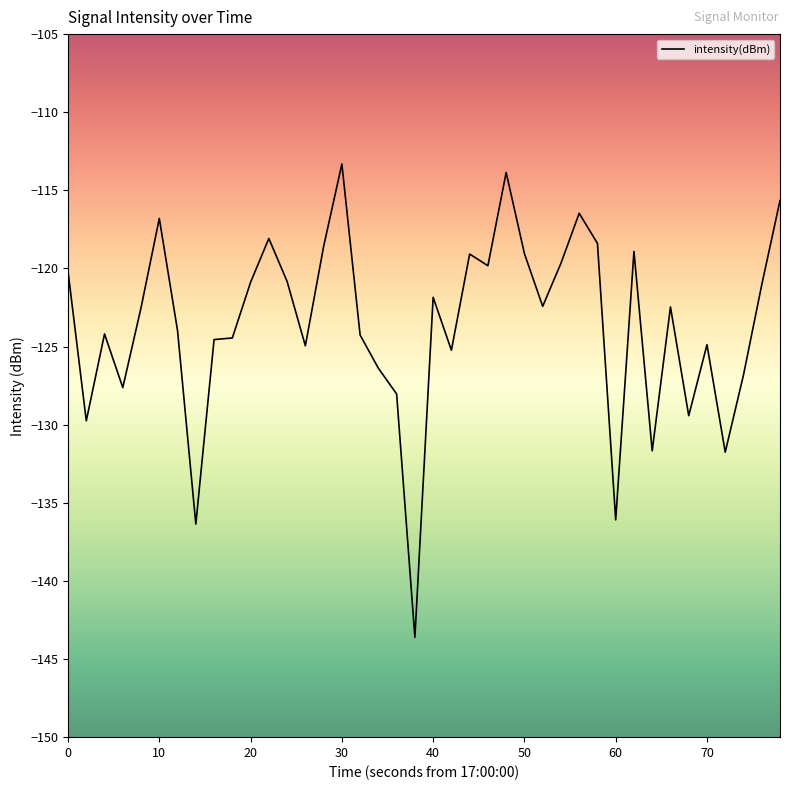

What is the difference between the maximum and minimum values?

30.3